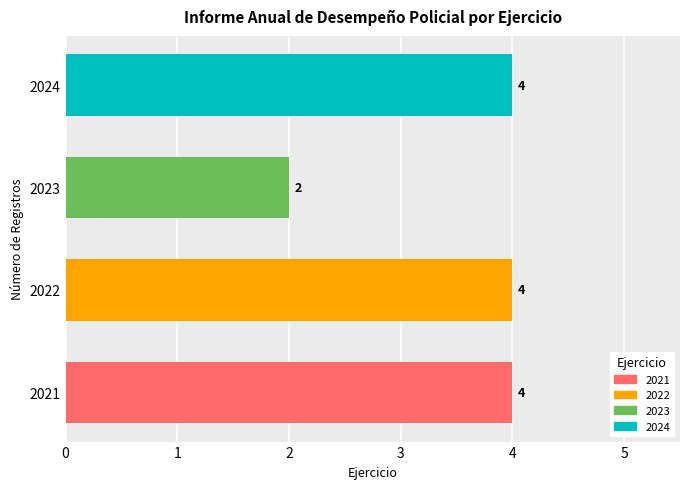

How many data points are less than 4?

1